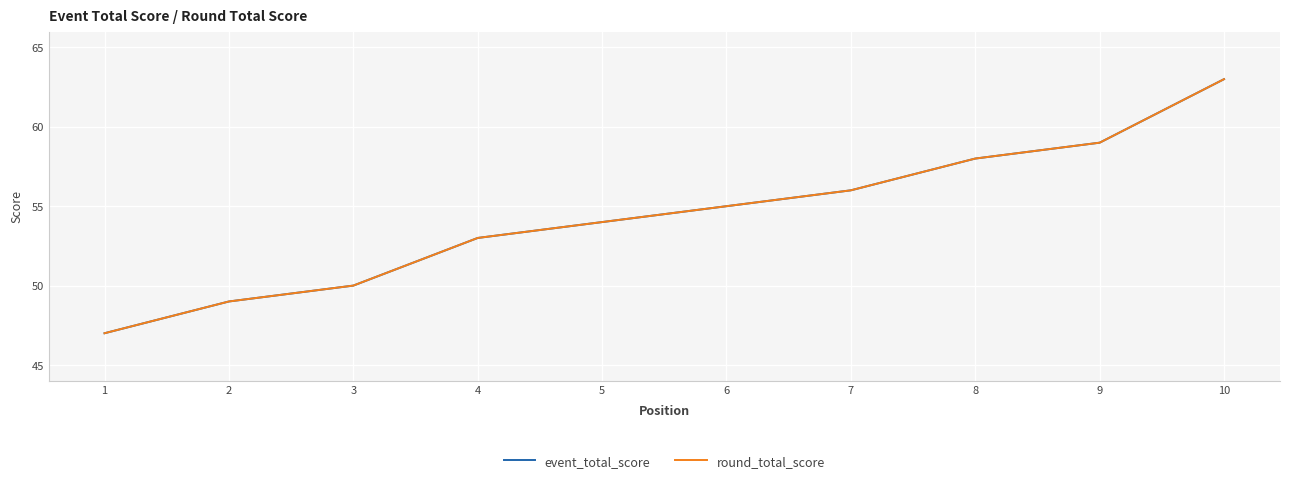

Does the chart display data point markers on the line(s)?

No